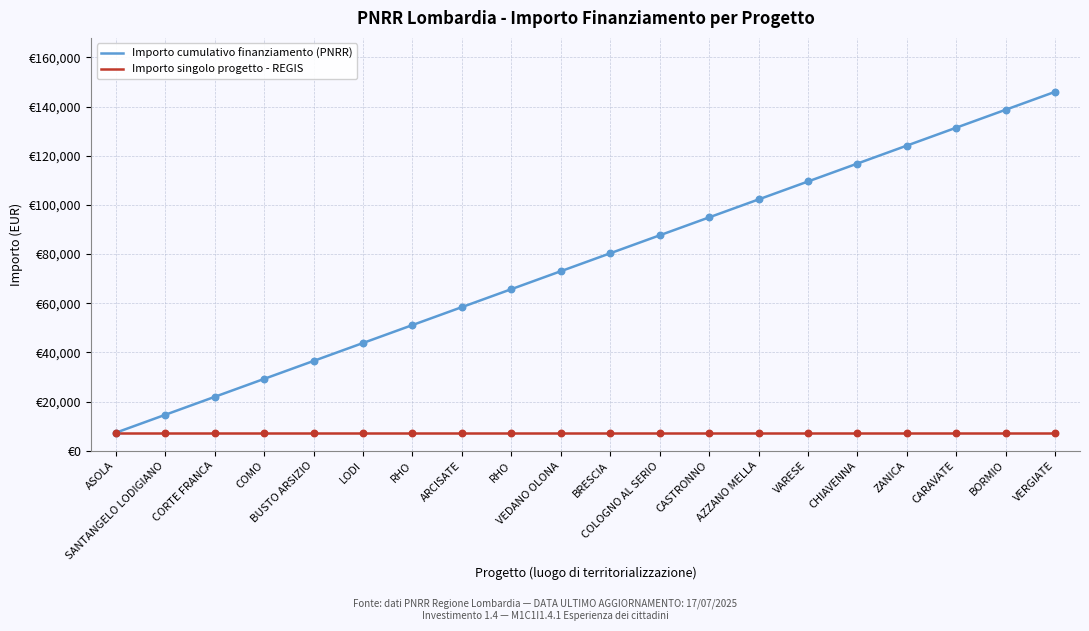

What is the total value across all series at RHO?

58408